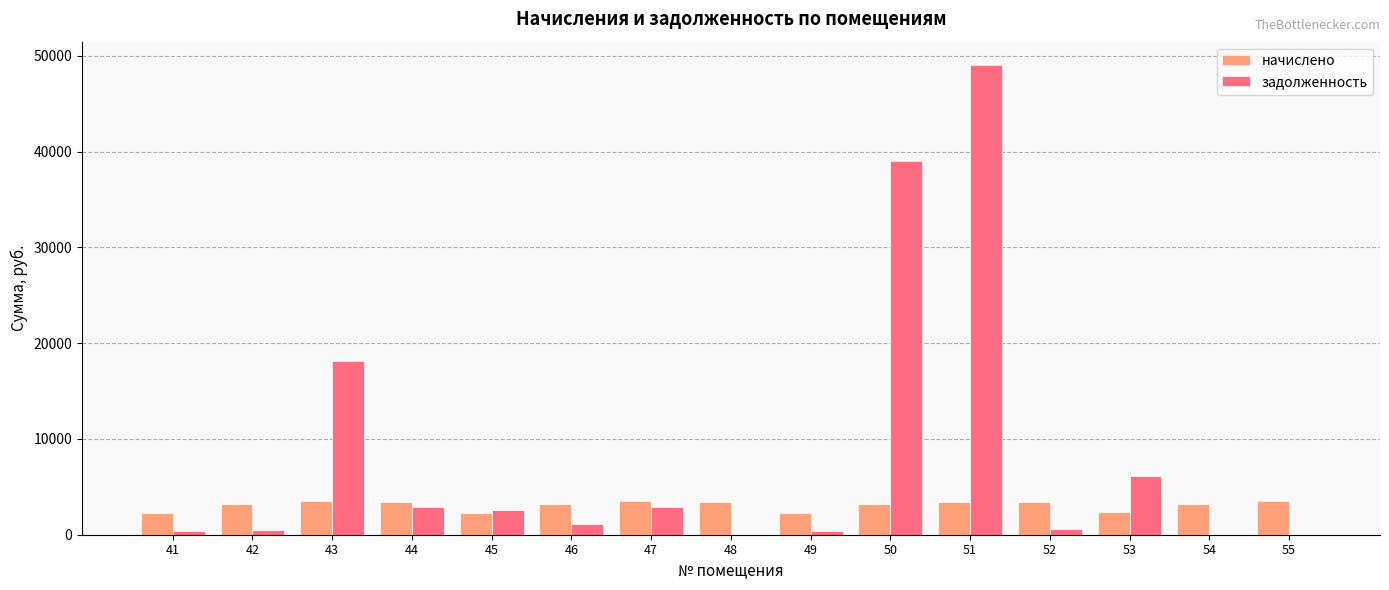

What is the greatest value displayed?

49015.2